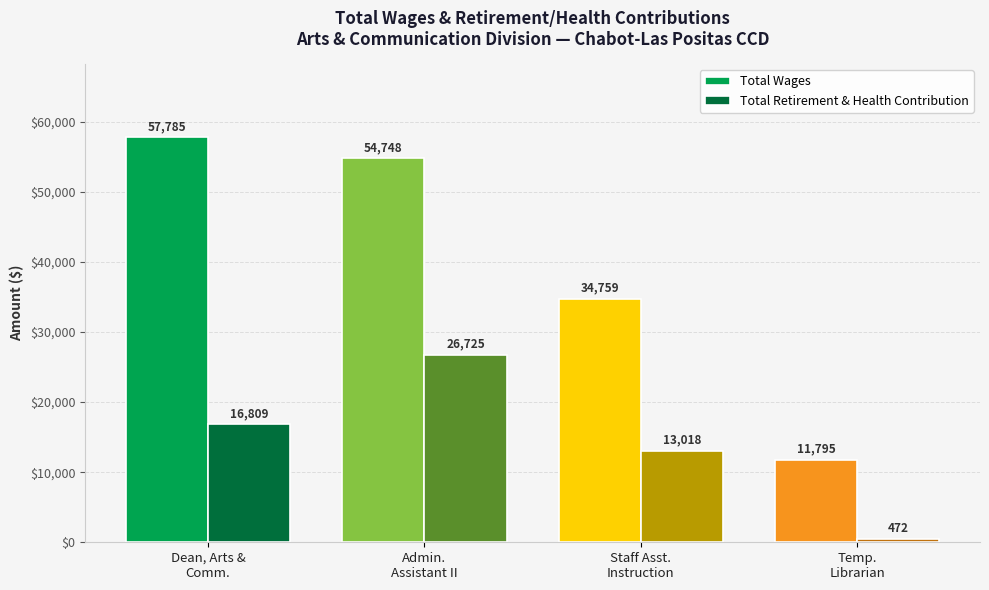

At Temporary Librarian, list the series in order from largest to smallest.

Total Wages, Total Retirement & Health Contribution